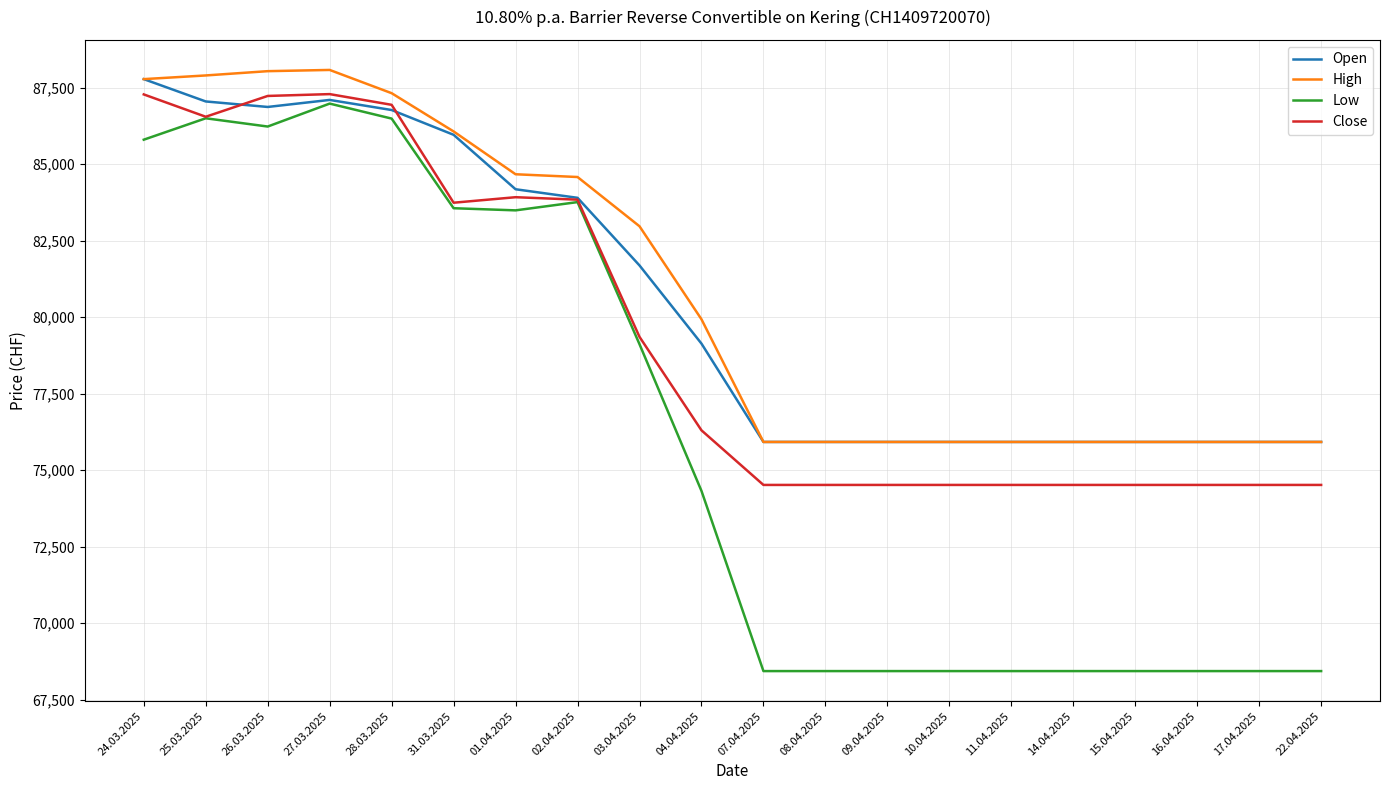

The value of High at 24.03.2025 is 87780. True or false?

True